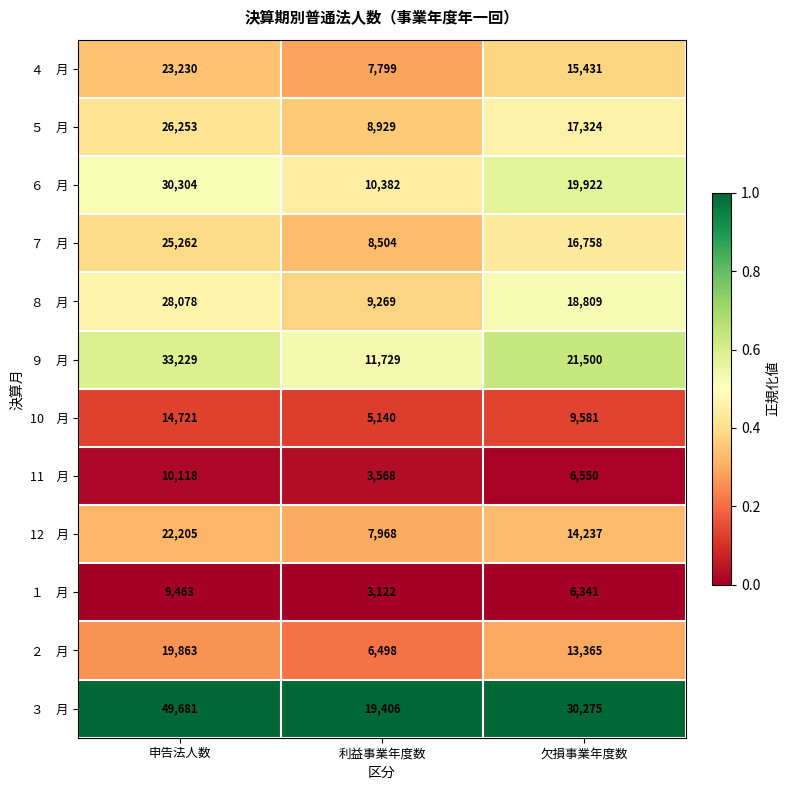

What is the maximum value shown in the chart?

49681